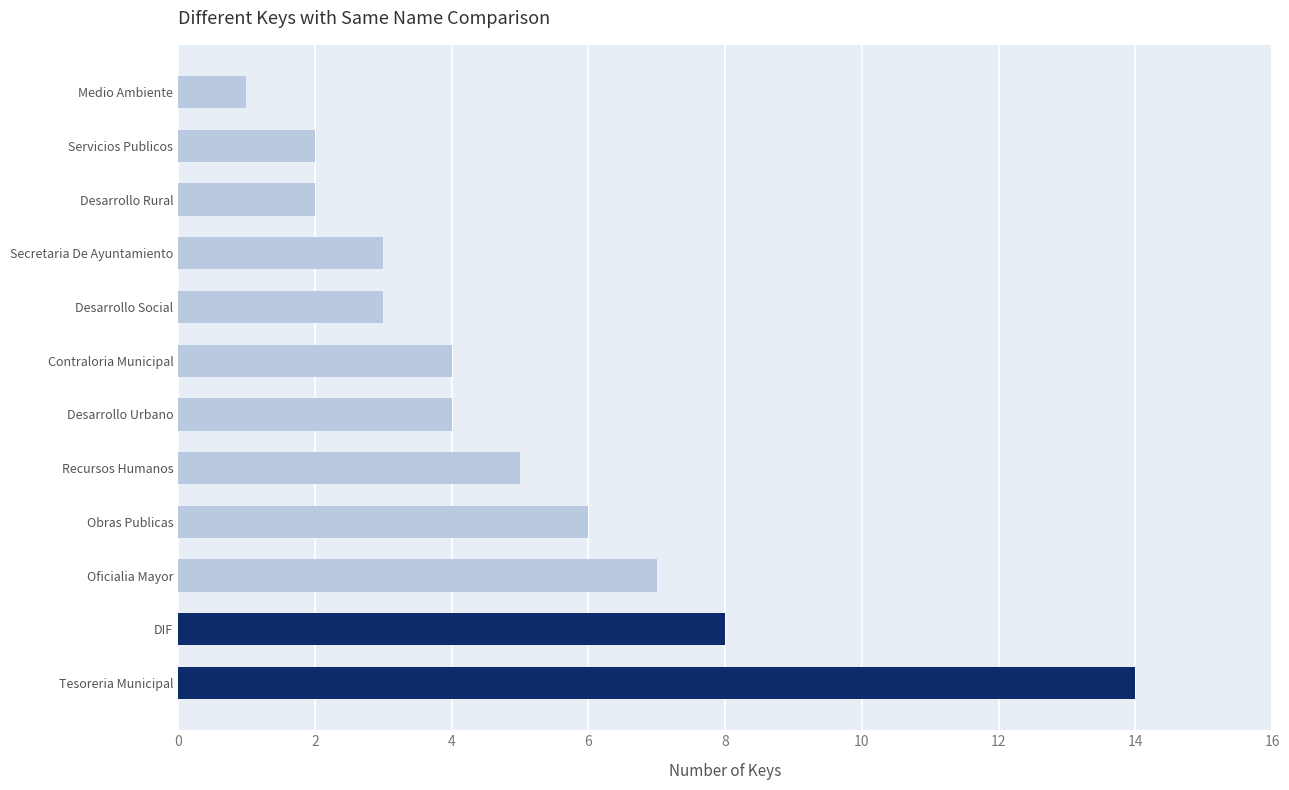

What is the maximum value shown in the chart?

14